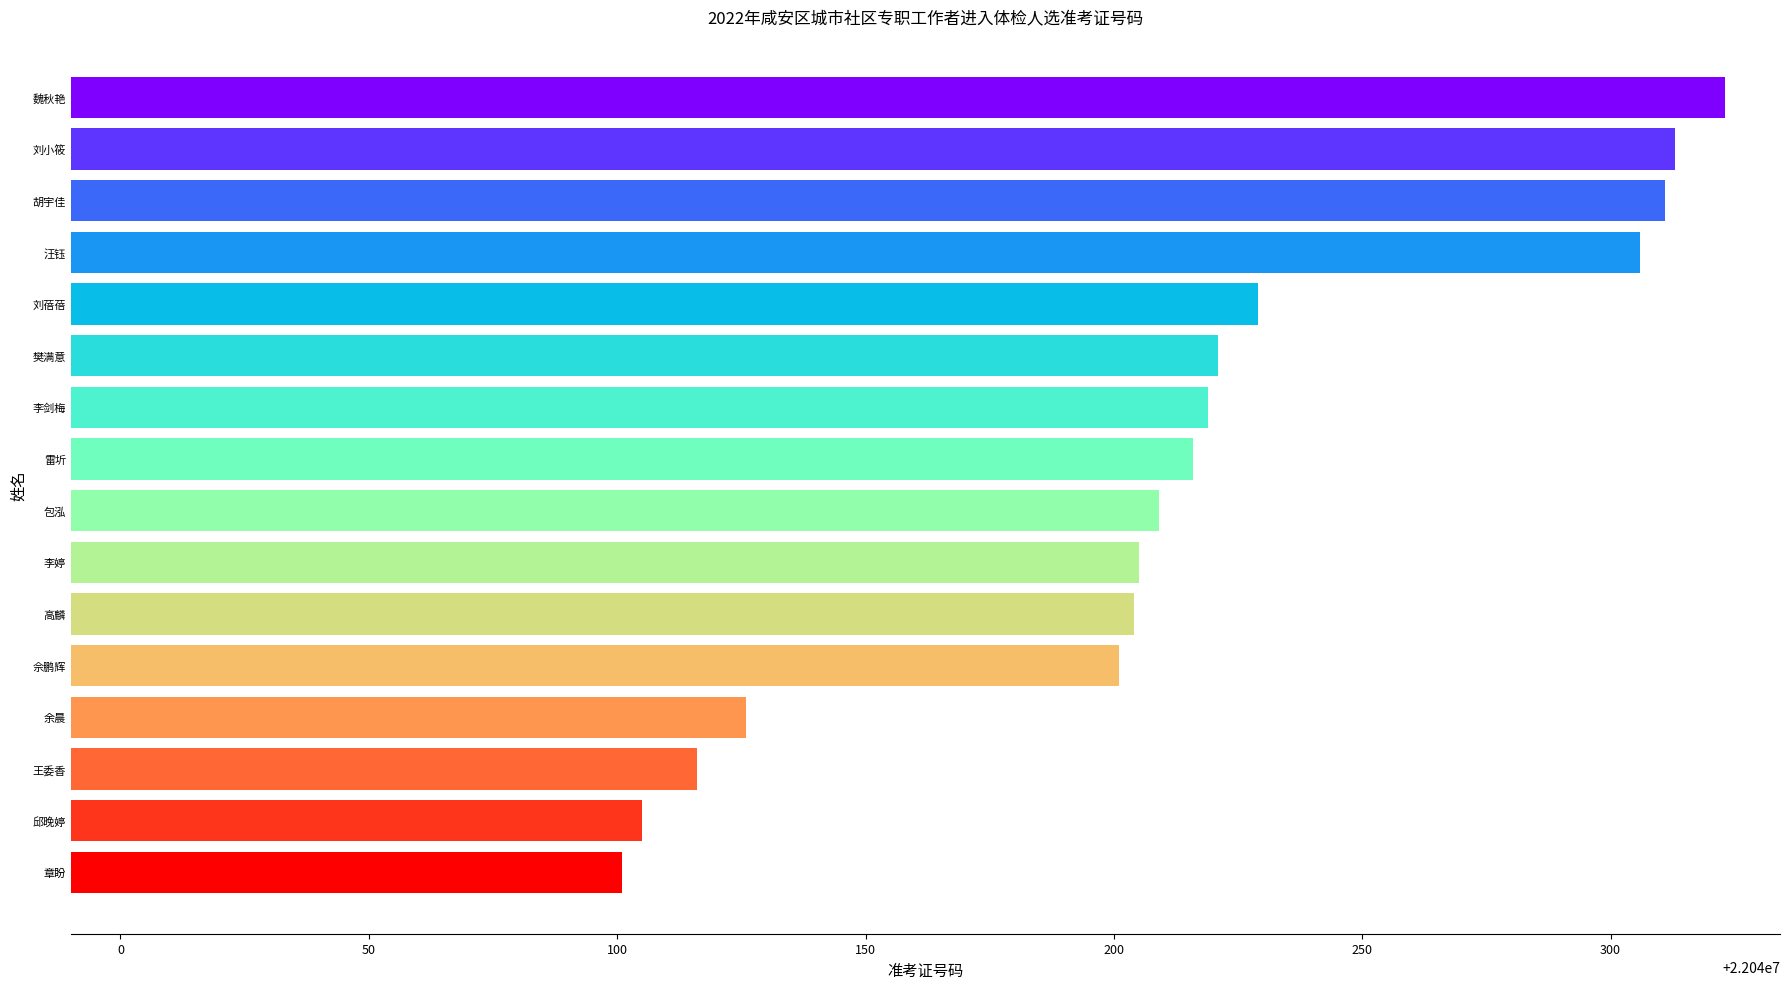

Are the bars horizontal?

Yes